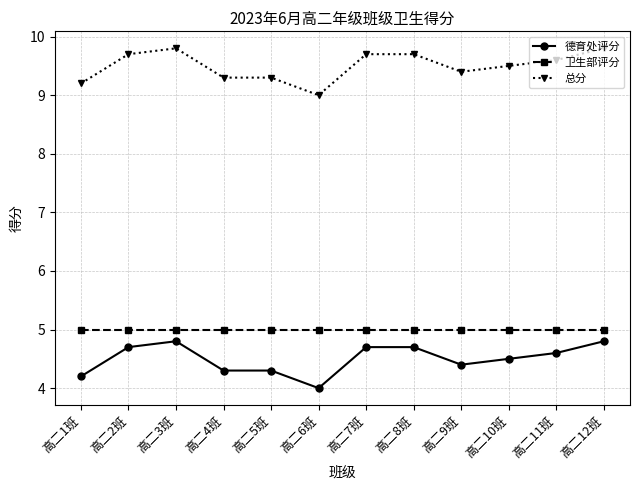

True or false: 总分 and 卫生部评分 cross at least once.

False